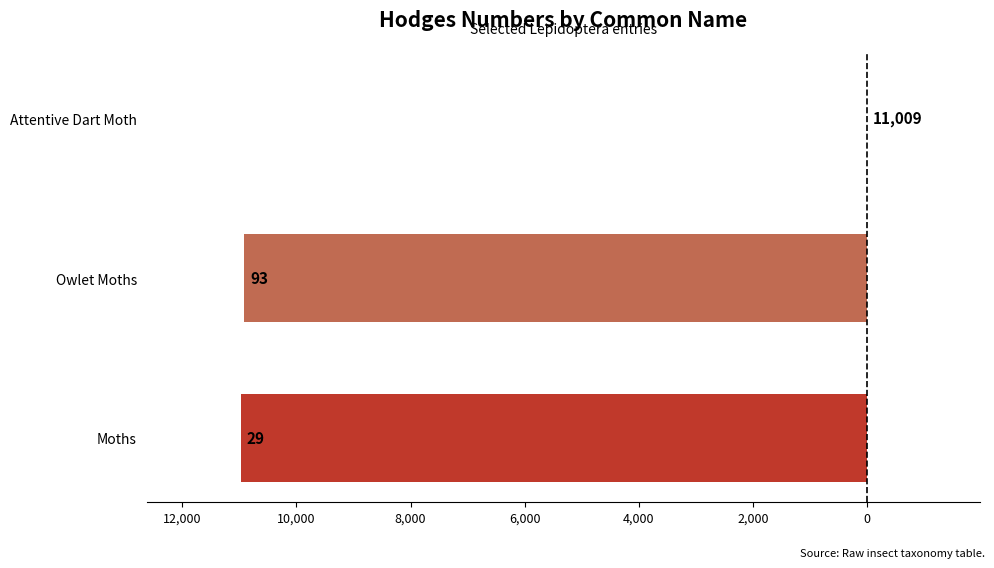

Does the chart contain stacked bars?

No